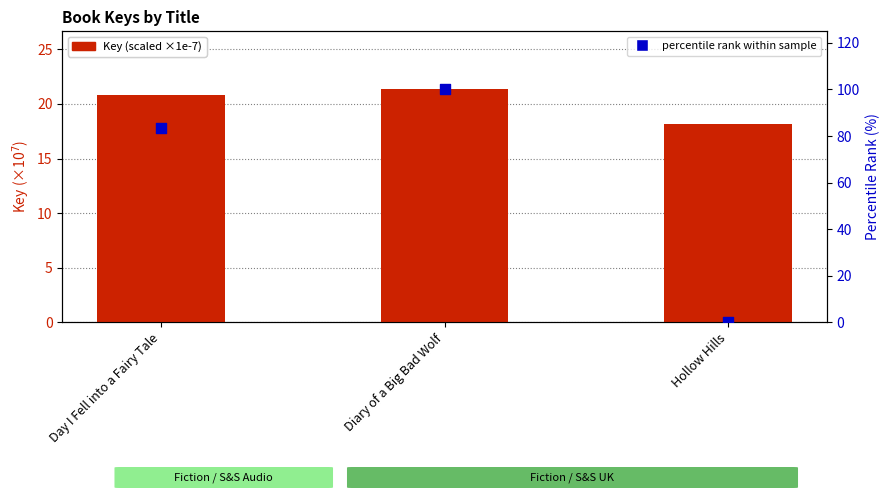

Which series has the largest Y range (max minus min)?

percentile rank within sample